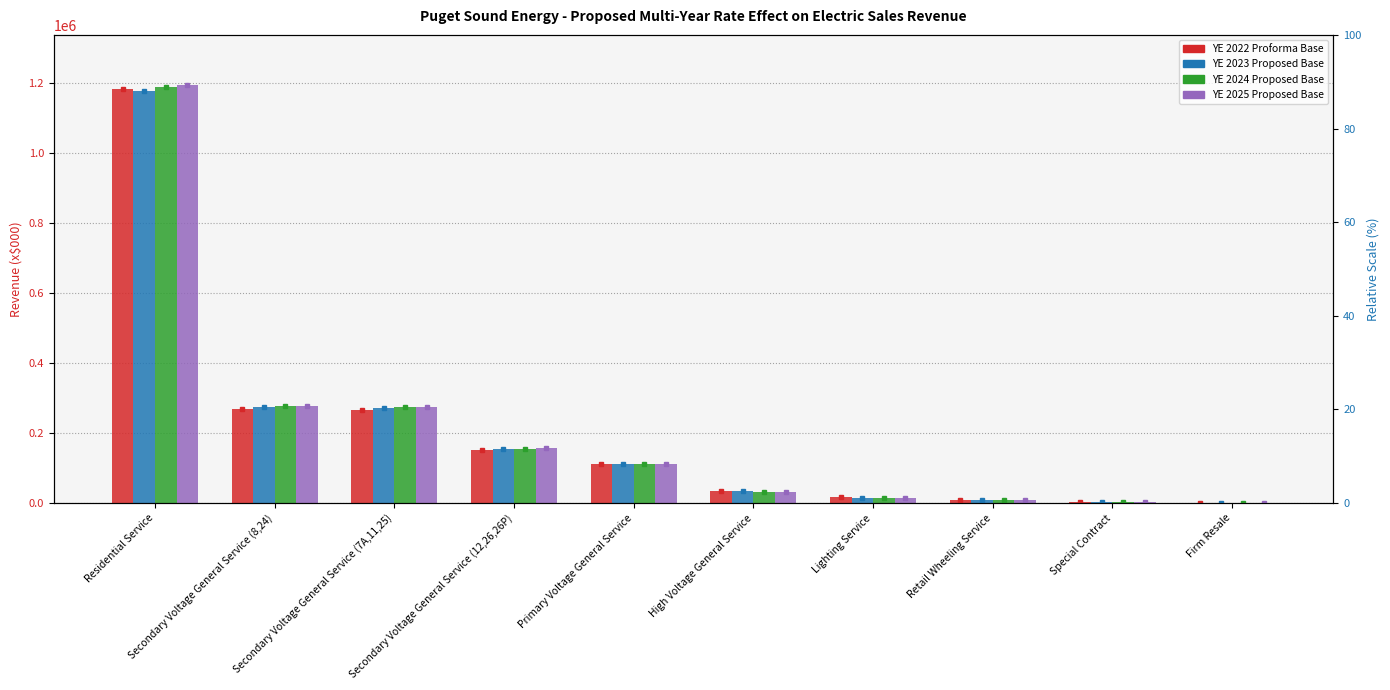

Between Residential Service and Lighting Service, which series saw the biggest shift?

YE 2025 Proposed Base